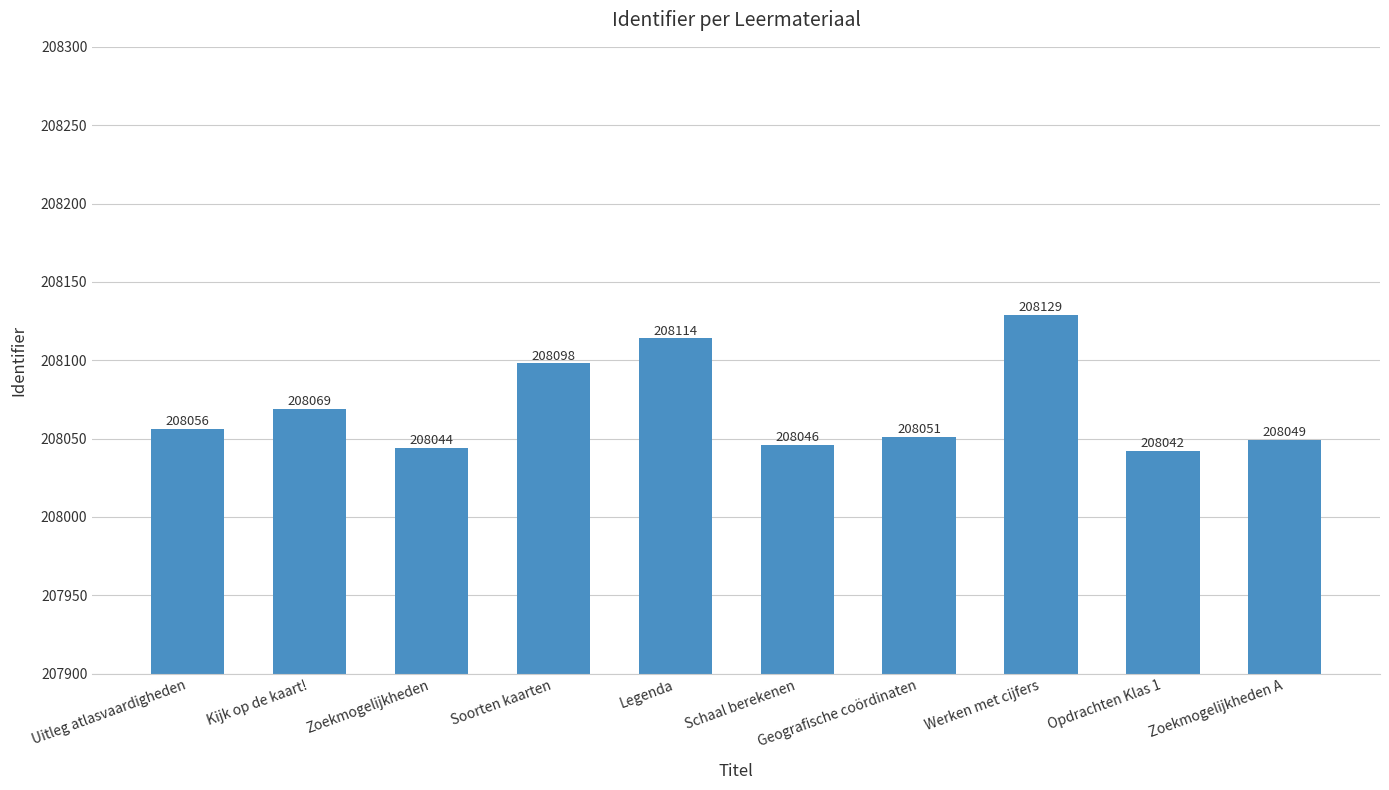

What value does the data have at Zoekmogelijkheden?

208044